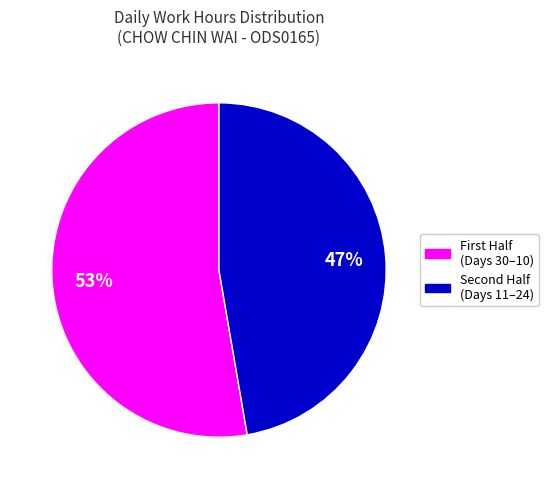

To the nearest percent, what is the average slice percentage?

50%